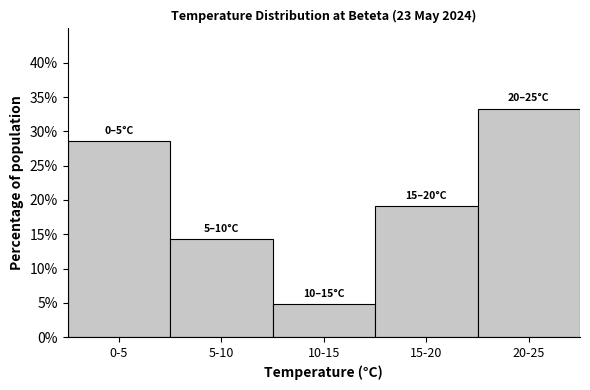

Reading left to right, transcribe all the data shown in this chart.

0-5=28.6	5-10=14.3	10-15=4.8	15-20=19.0	20-25=33.3